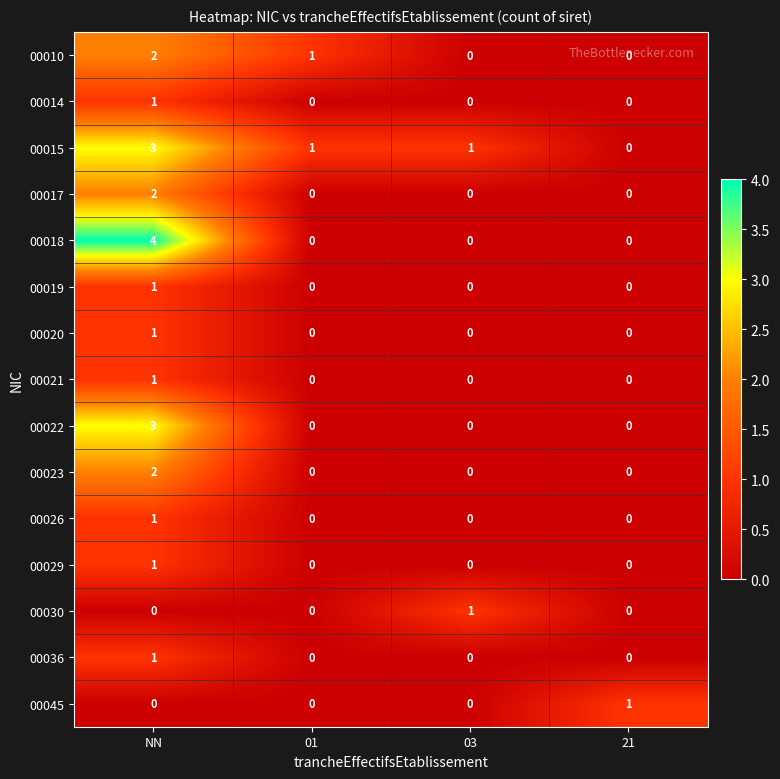

What is the sum of all 00015 values?

5